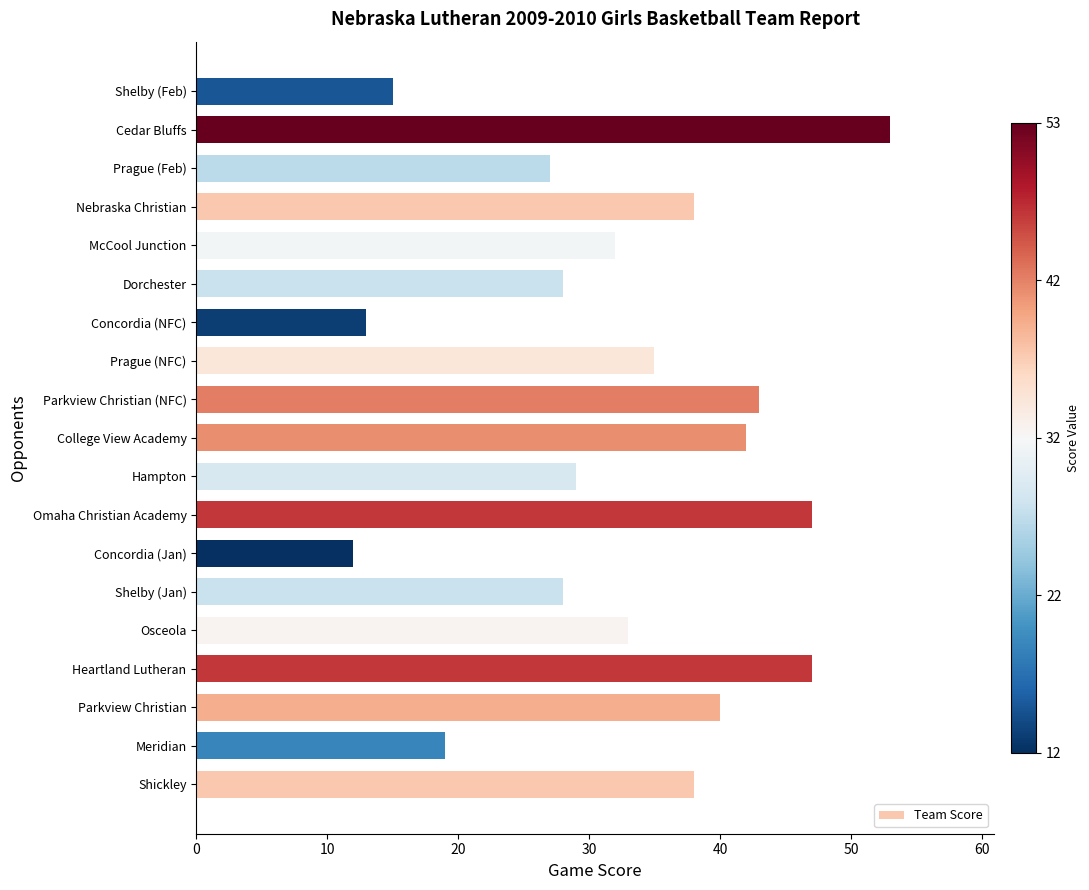

How many bars are there in total?

19